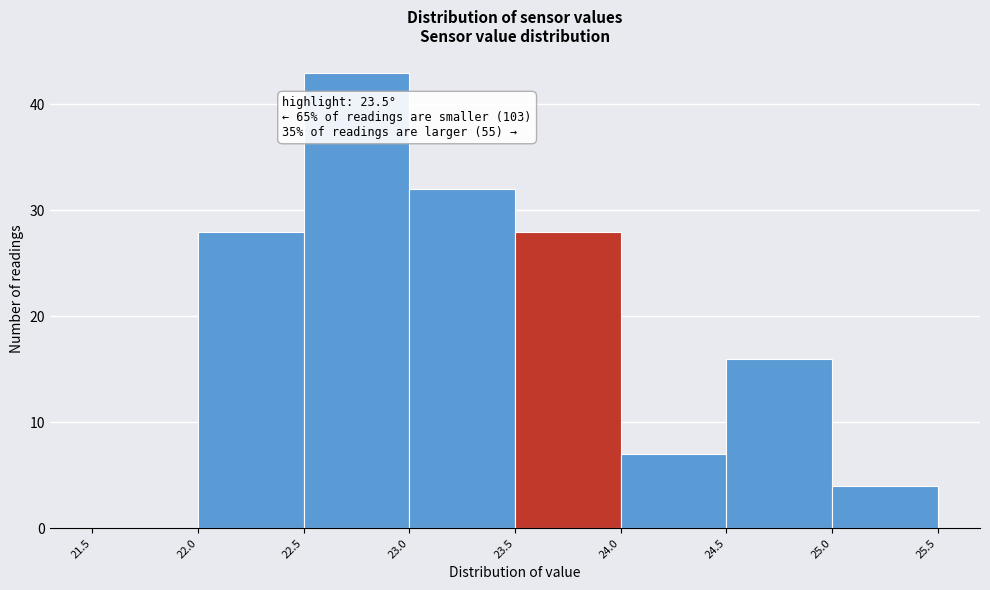

Over which range of the x-axis is the bar tallest?

22.5 to 23.0